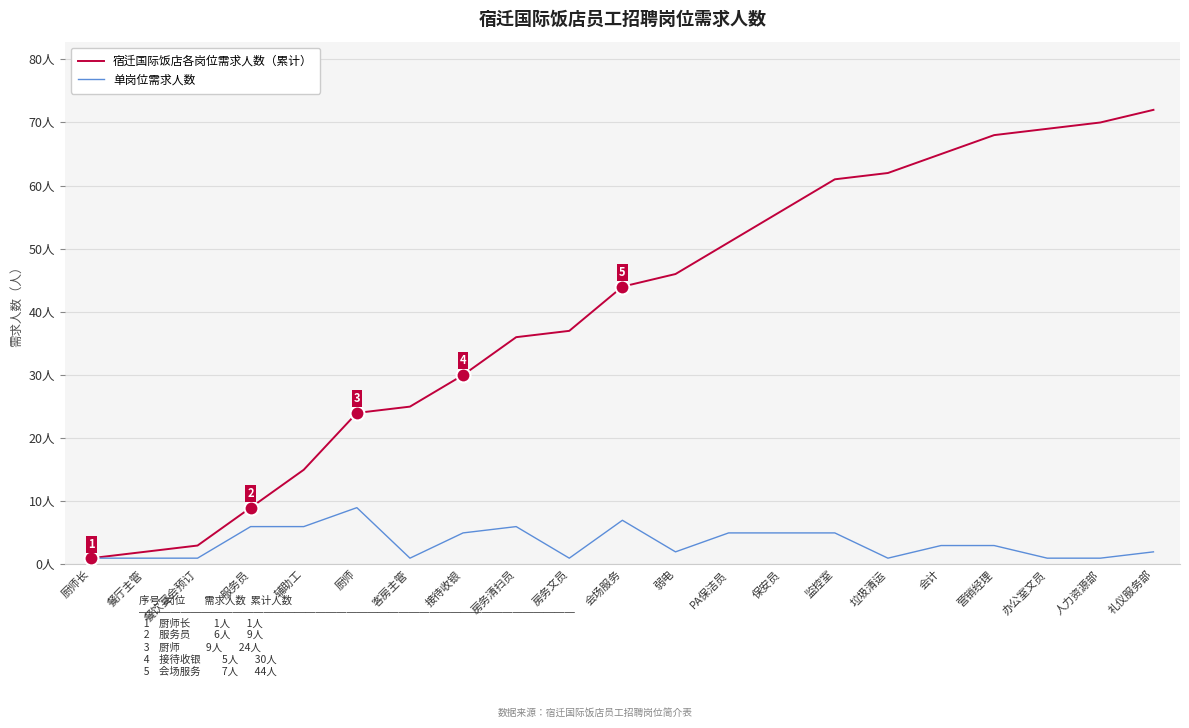

Which series has the widest spread of values?

宿迁国际饭店各岗位需求人数（累计）